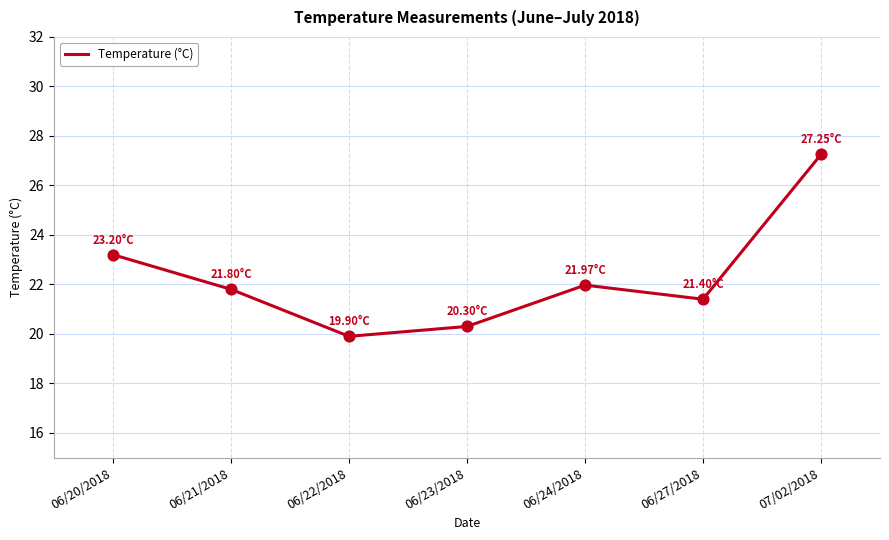

What is the ratio of the value at 06/20/2018 to the value at 06/23/2018?

1.1